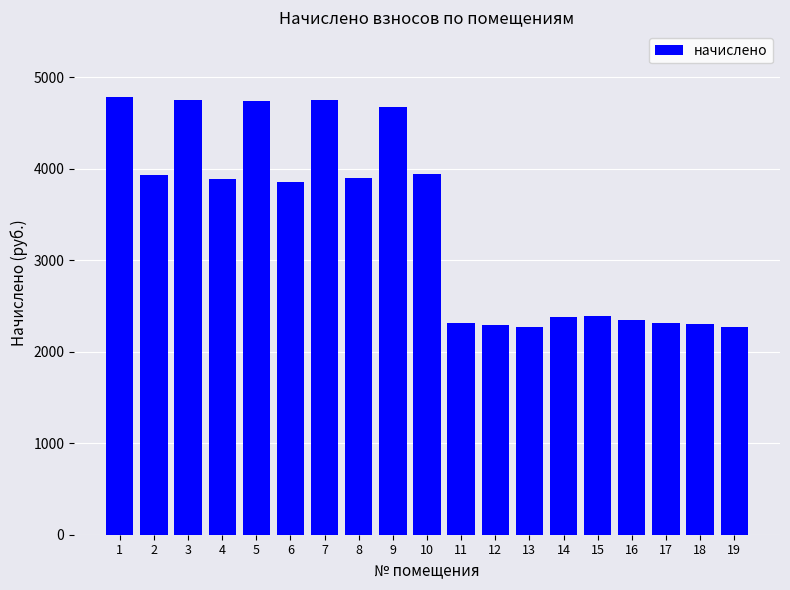

What is the smallest value displayed?

2265.8